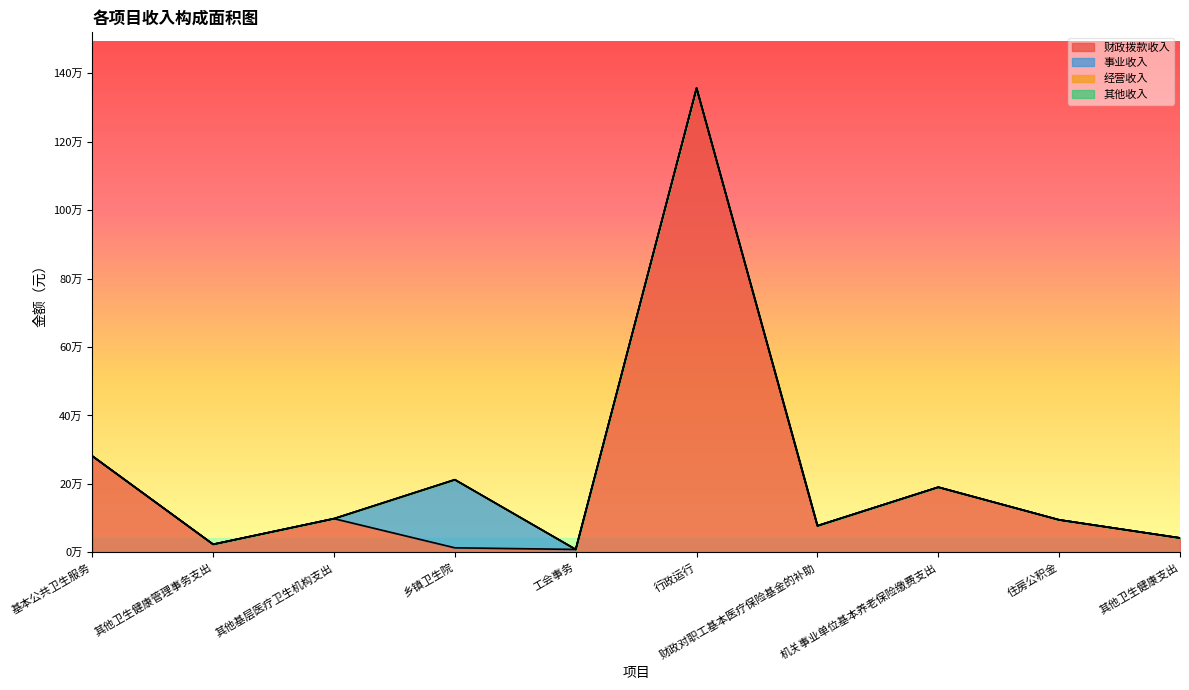

Is the value of 事业收入 at 行政运行 greater than the value of 经营收入 at 其他基层医疗卫生机构支出?

No